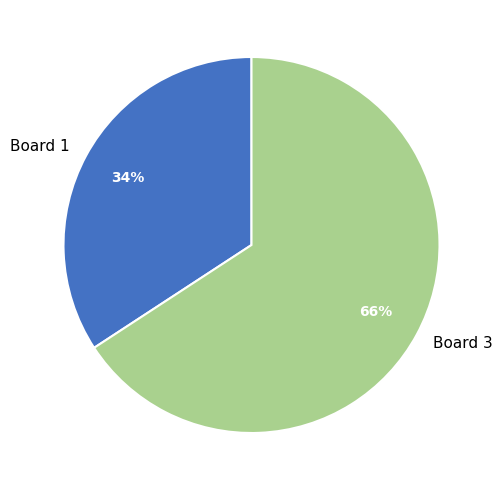

Count the number of slices in the pie.

2